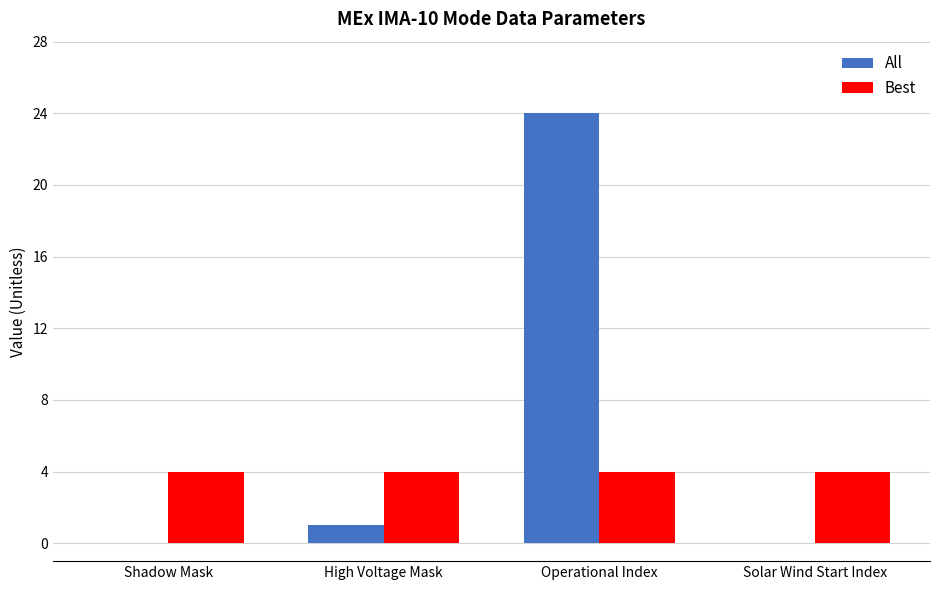

What is the sum of the Best values at High Voltage Mask and Solar Wind Start Index?

8